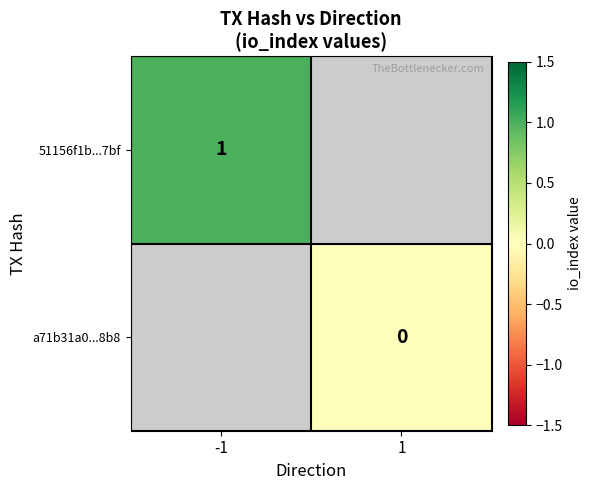

The value of 51156f1b...7bf at -1 is 1. True or false?

True